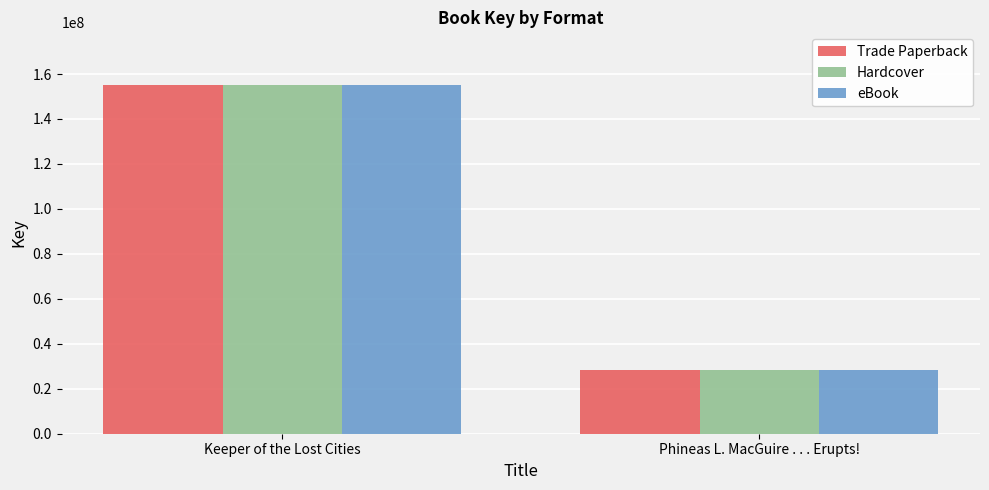

Rank the categories by eBook value from highest to lowest.

Keeper of the Lost Cities, Phineas L. MacGuire . . . Erupts!